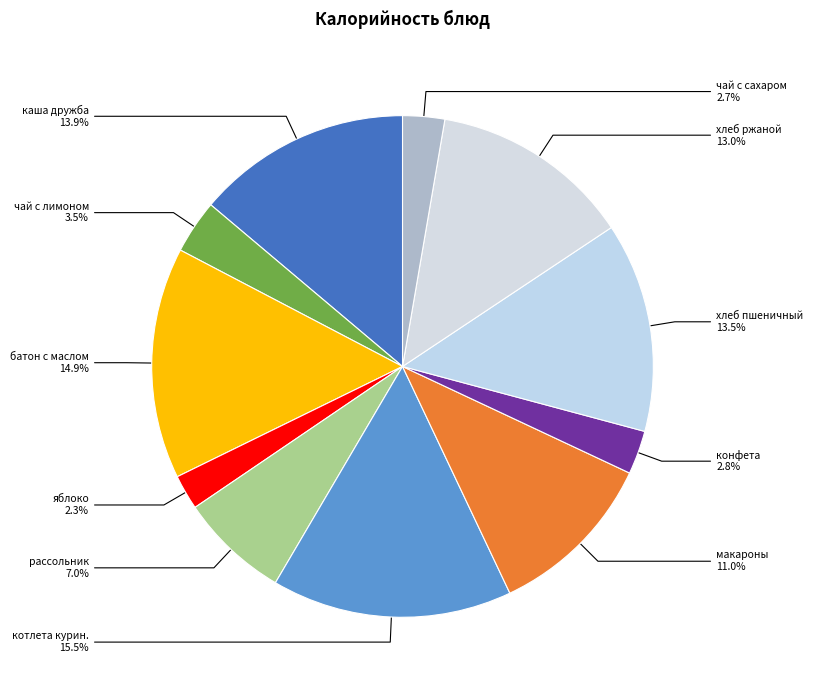

Is there any slice that represents more than half of the pie?

No